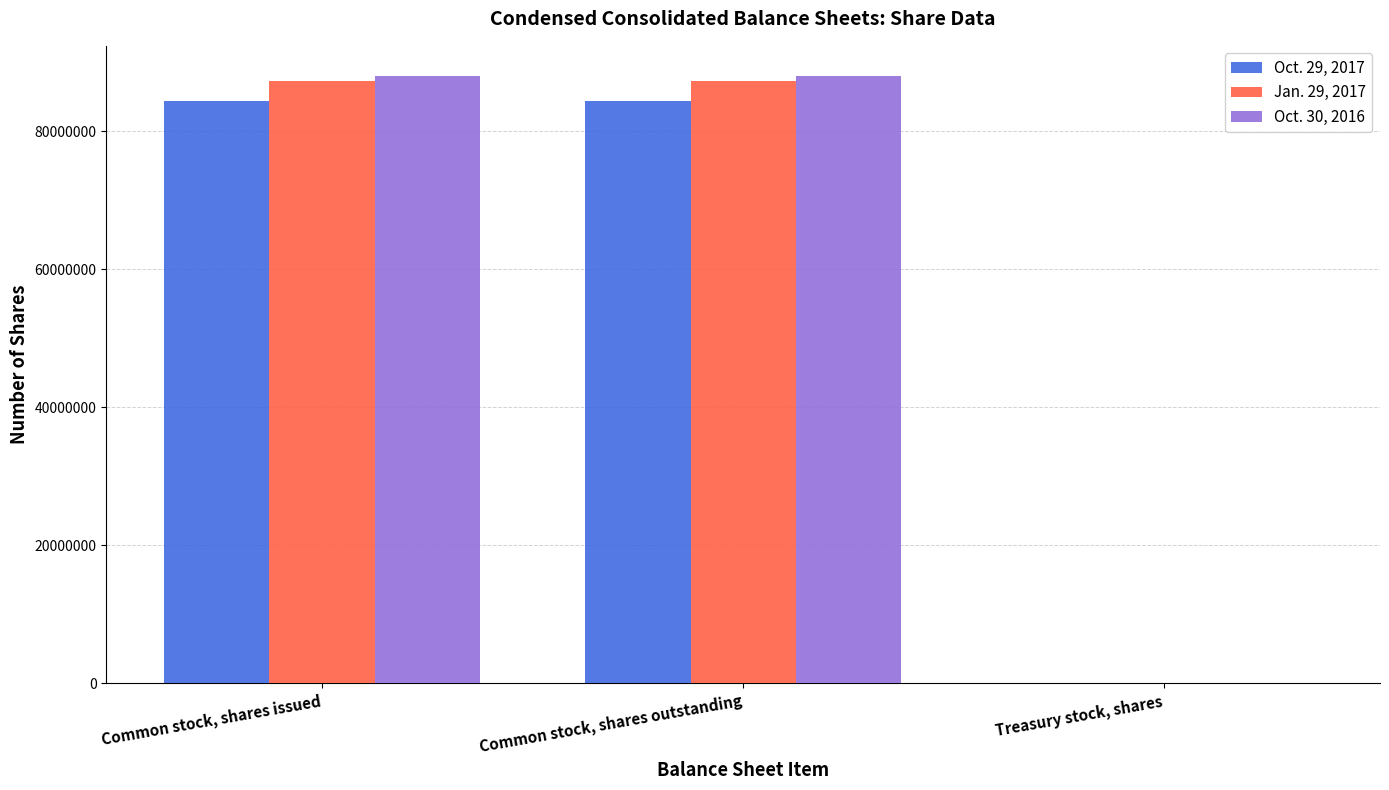

True or false: Jan. 29, 2017 has a value of 87325000 at Common stock, shares outstanding.

True